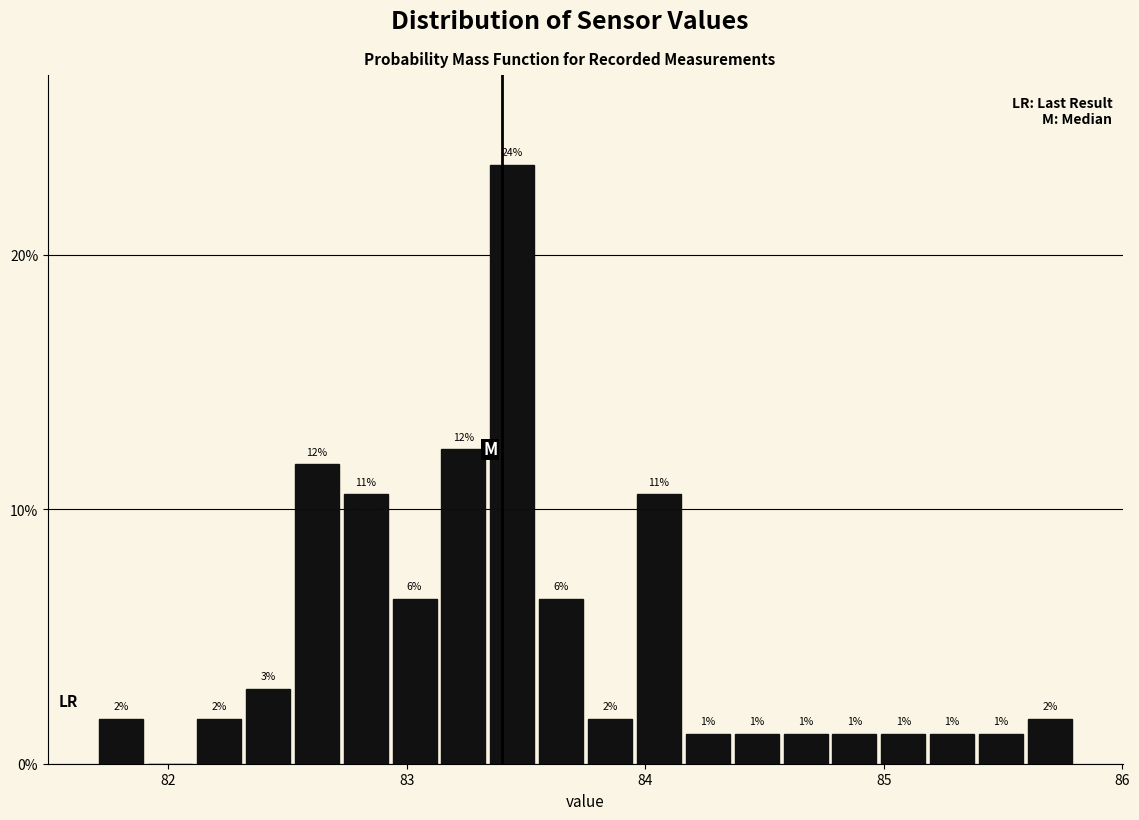

Around what value on the x-axis is the tallest bar? Give the approximate position of its centre, as read against the axis.

83.4